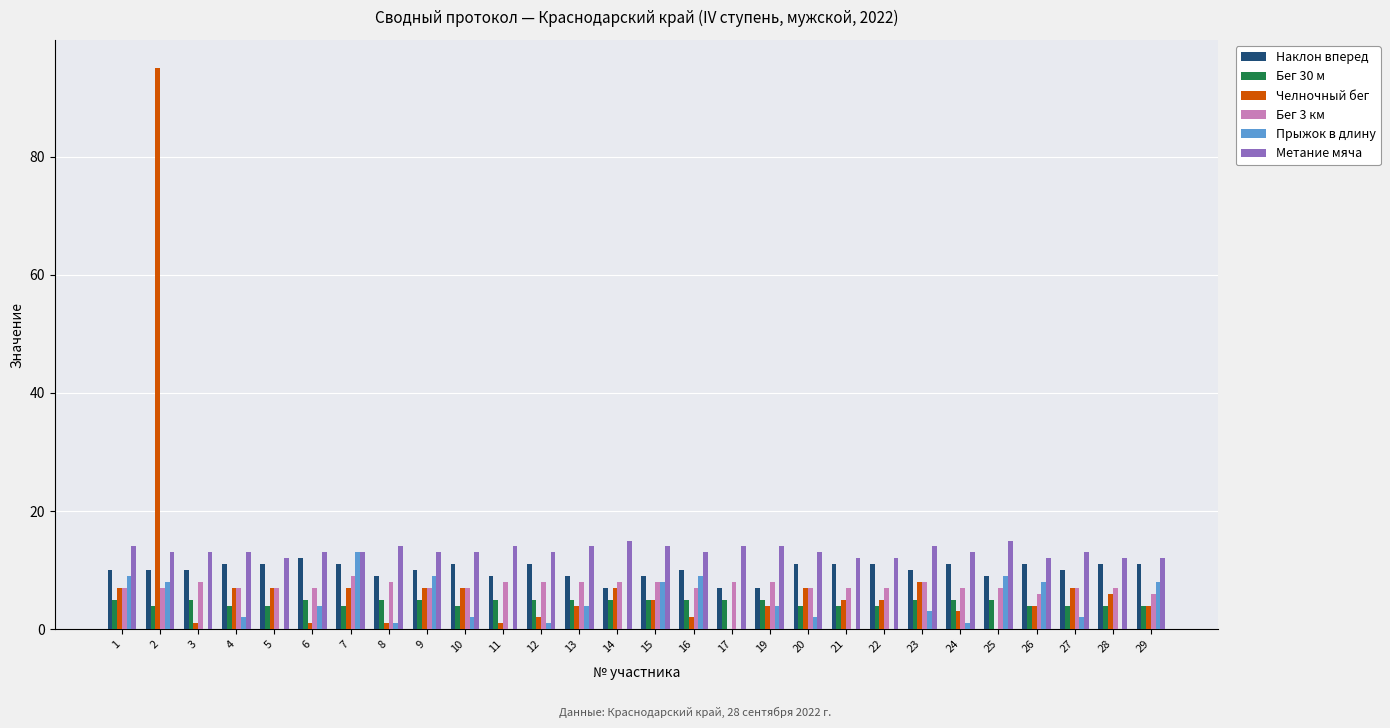

Are the bars grouped side by side (vs. stacked)?

Yes